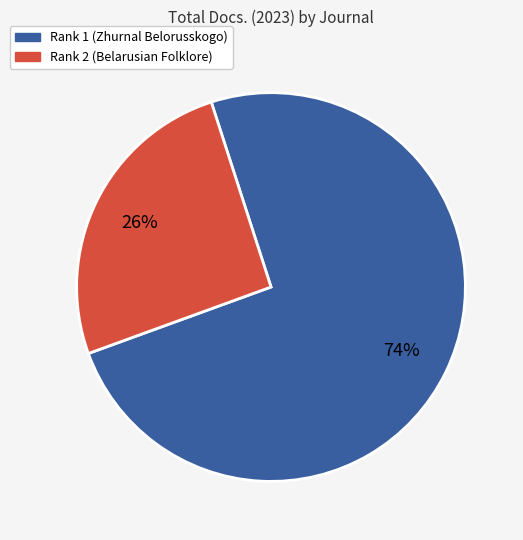

How many slices are in this pie chart?

2